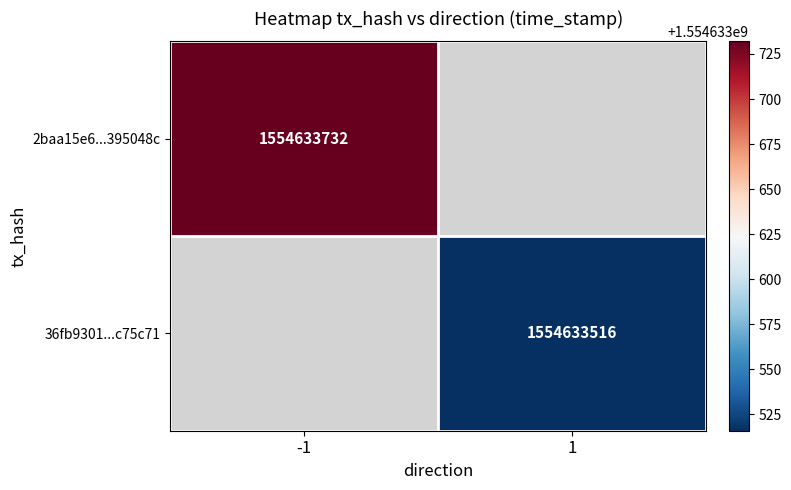

What value does the 36fb9301f955e659f9f6da3ac5a95aa50c75c71 series have at 1?

1554633516